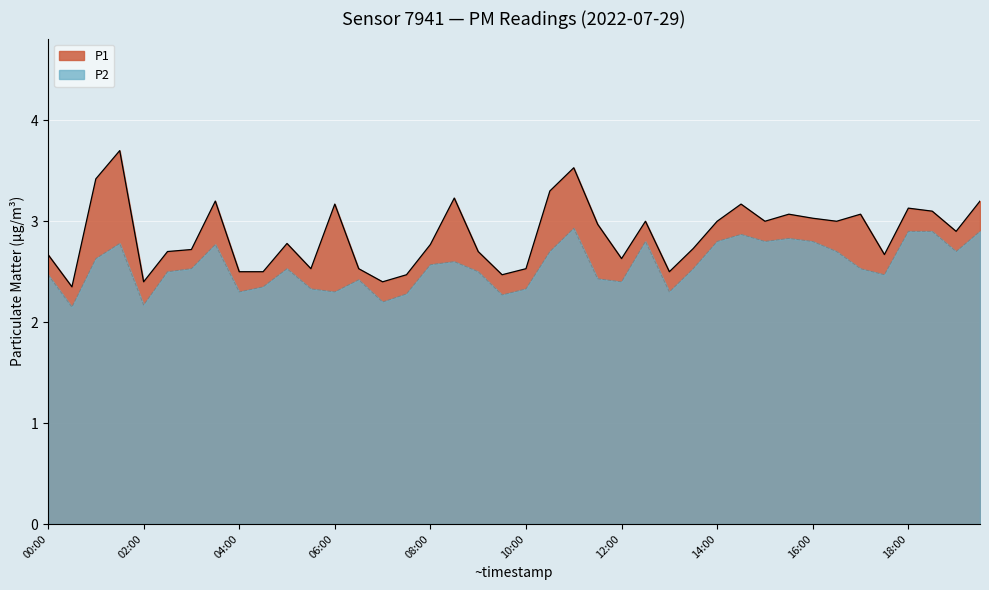

True or false: P2 and P1 intersect in this chart.

False